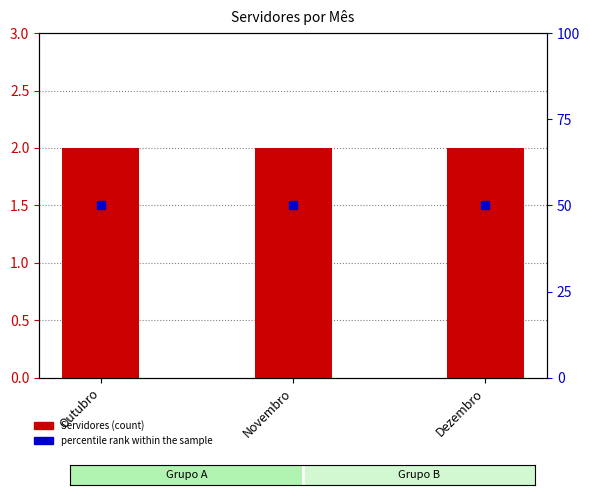

At how many categories does at least one series exceed 10?

3